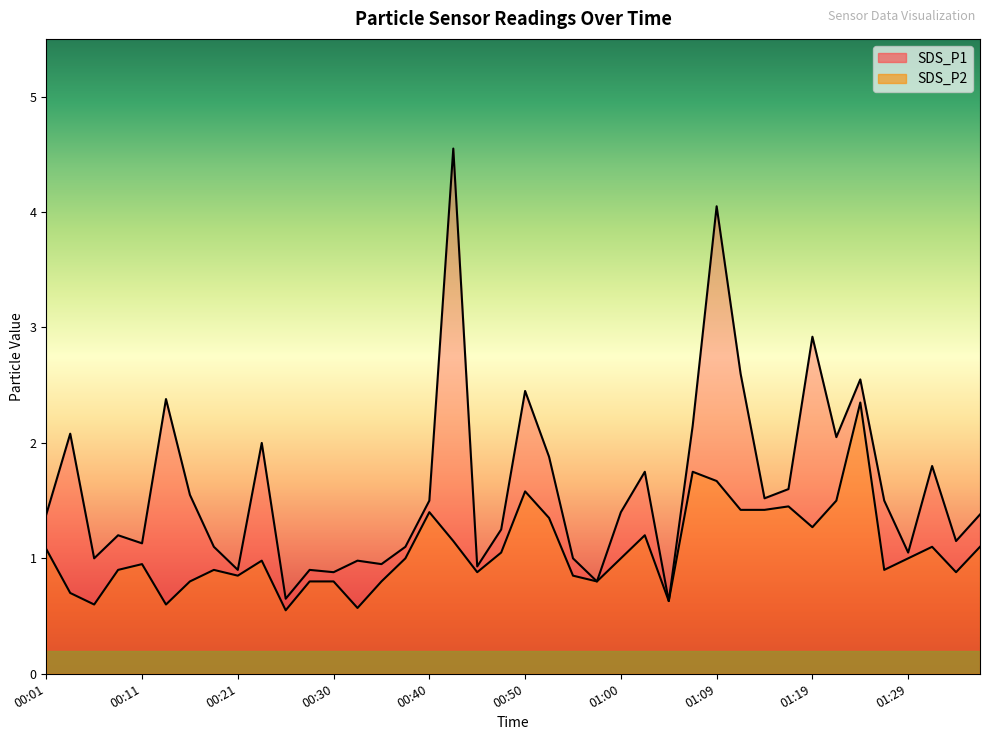

What are all the series names shown in the legend?

SDS_P1, SDS_P2